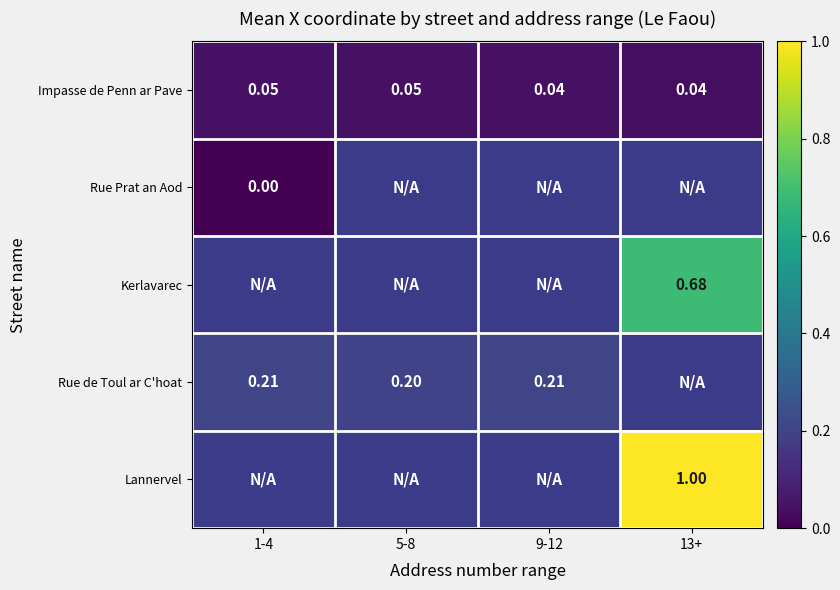

Is the value of Rue de Toul ar C'hoat at 1-4 greater than the value of Impasse de Penn ar Pave at 13+?

Yes